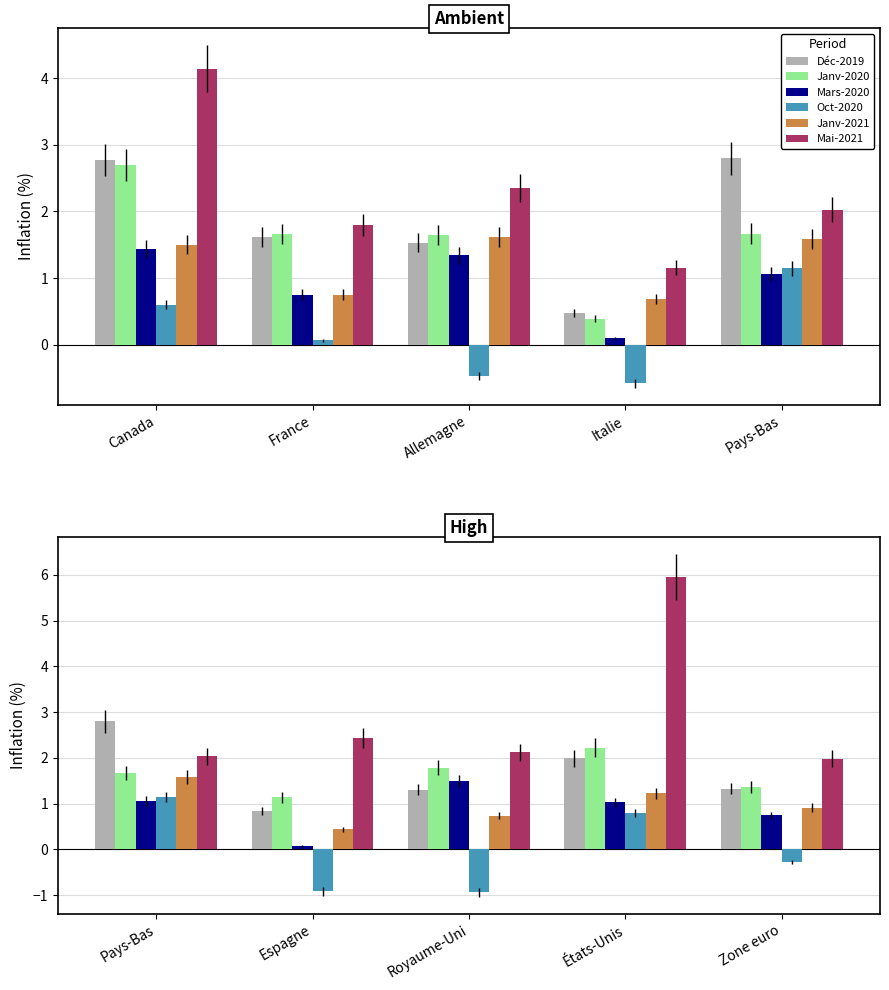

What is the difference between the second highest and minimum values in the Oct-2020 series?

1.7